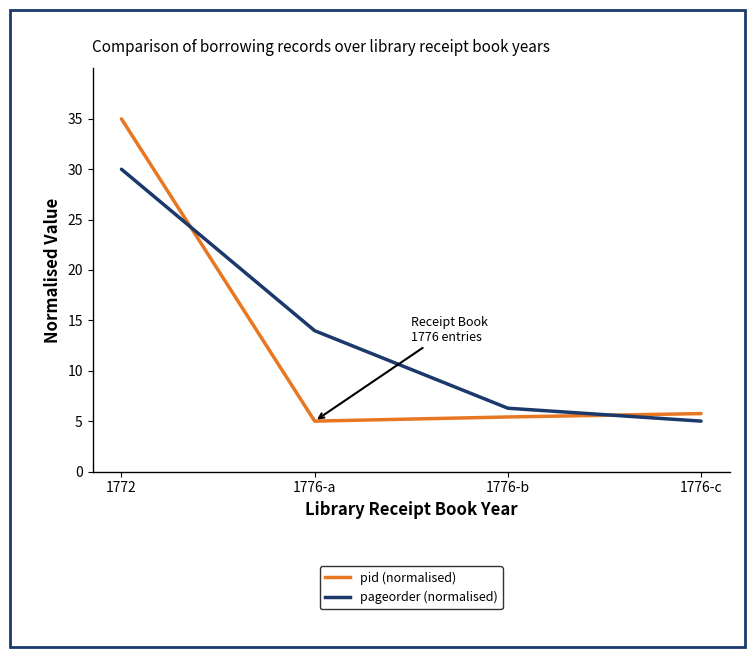

Where is pid (normalised) nearest to the value 20?

1776-c